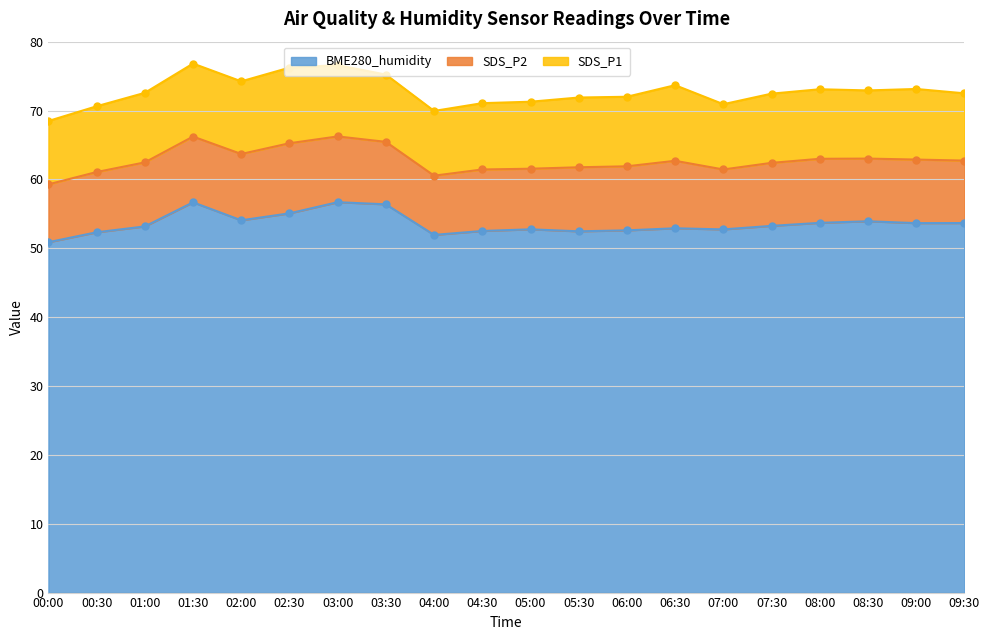

How many data points does each series have?

20